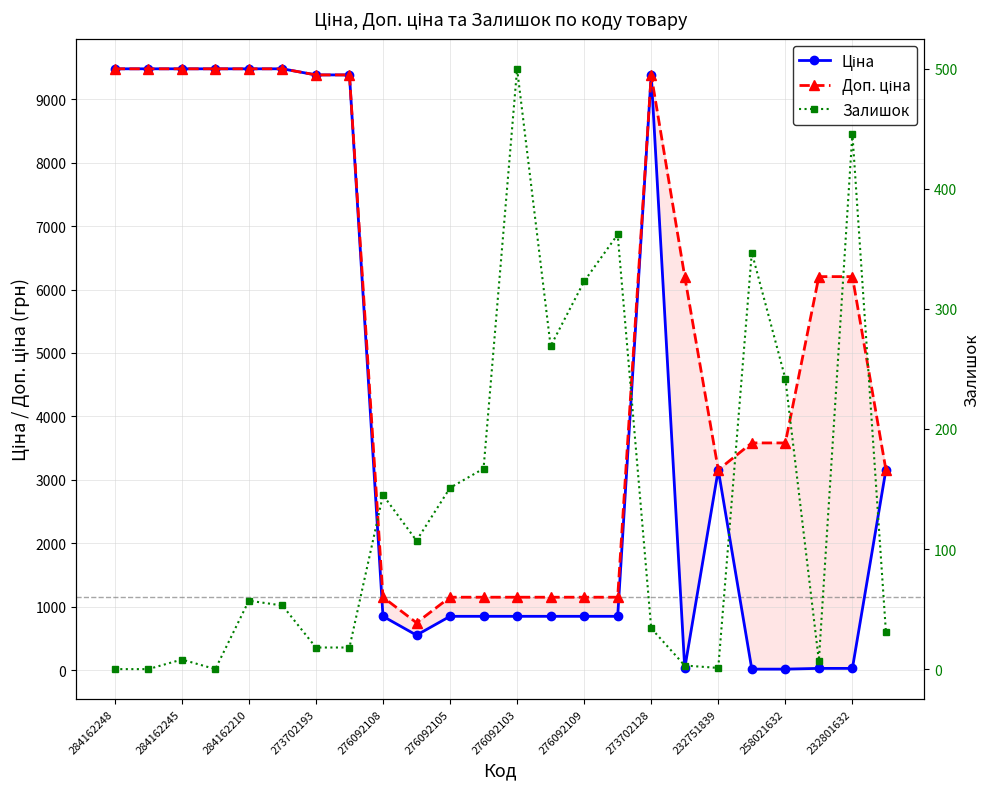

Is the value of Залишок at 232801632 greater than the value of Доп. ціна at 23?

No